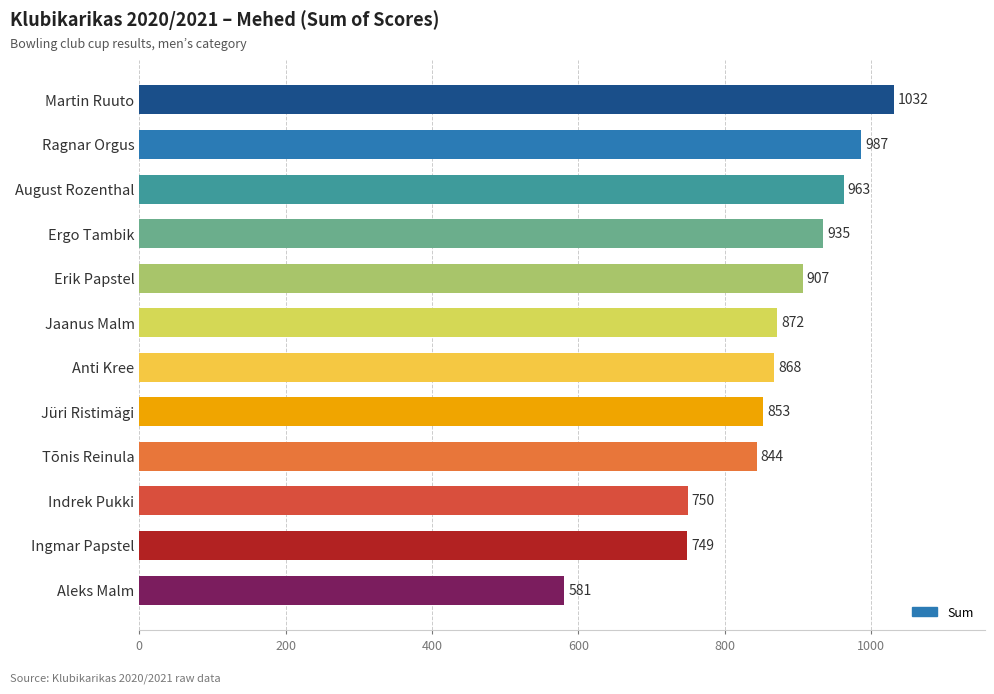

How many data points are less than 872?

6